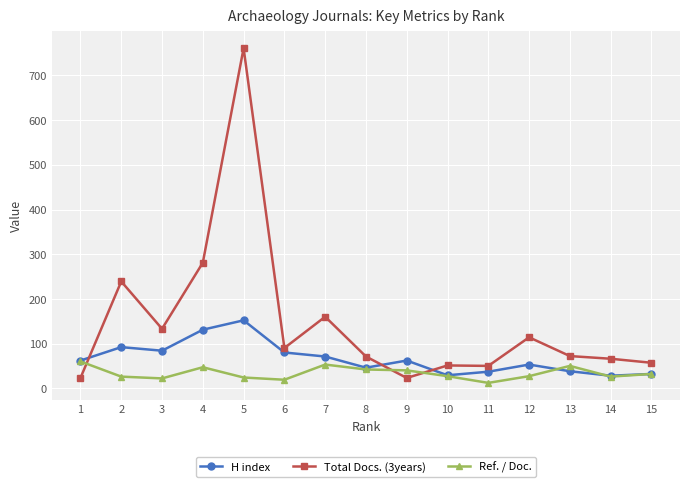

At which label does Ref. / Doc. reach its minimum?

11